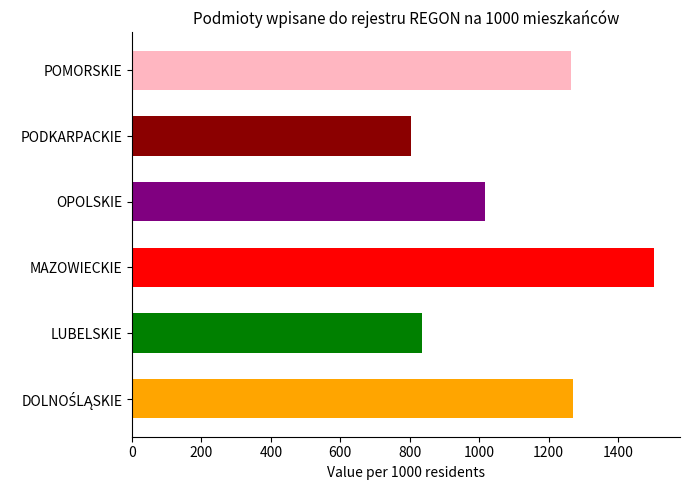

What is the approximate value at OPOLSKIE?

1016.0